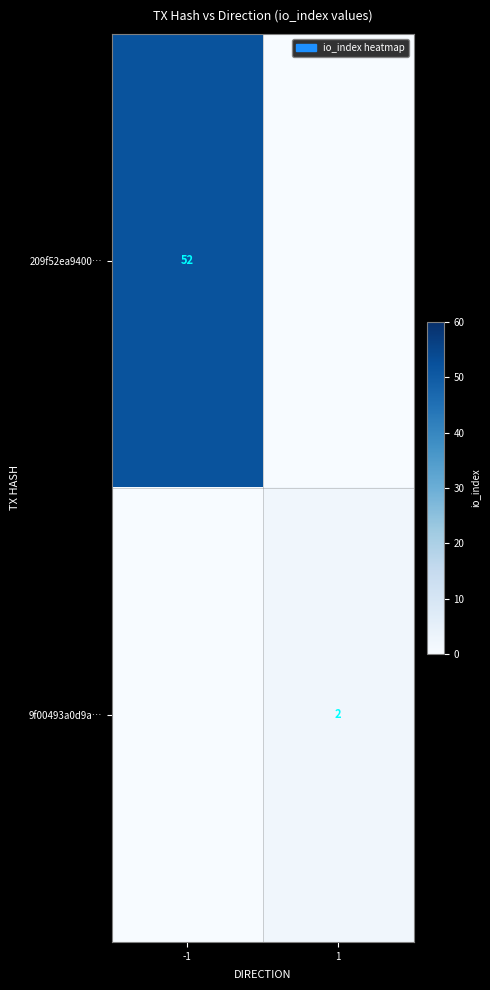

At which category is the sum across all series the highest?

-1